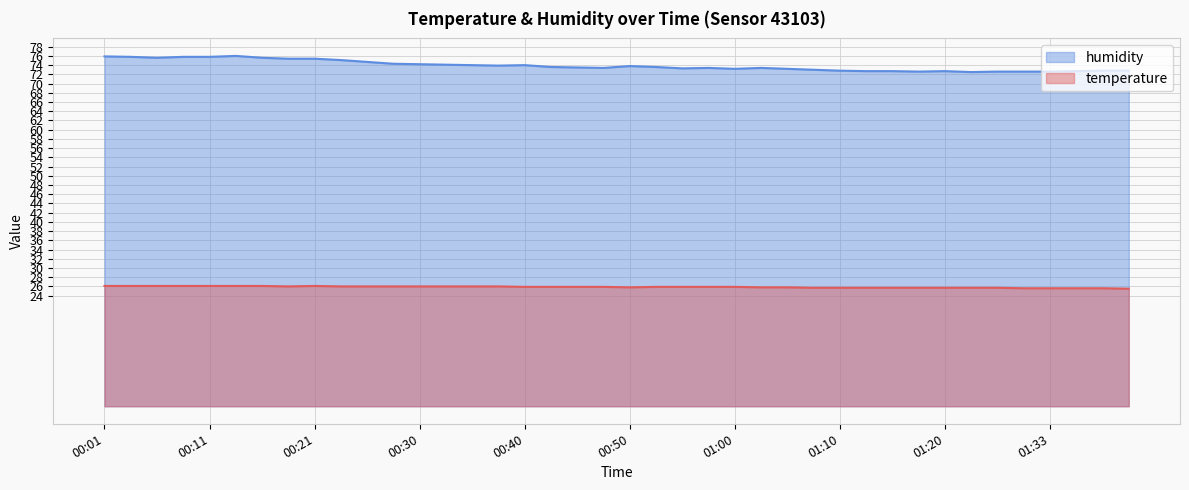

Is it true that humidity equals 72.7 at 01:15?

True